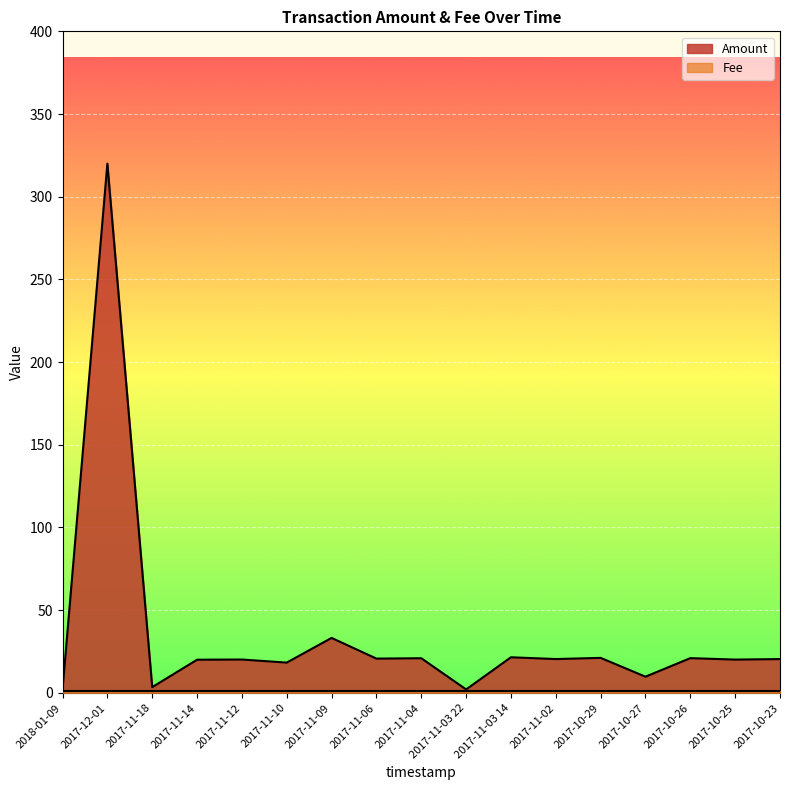

Reading left to right, extract all data points from this chart.

2.0	320.0	3.4	20.0	20.1	18.3	33.2	20.7	20.9	2.1	21.5	20.4	21.1	9.8	21.0	20.1	20.4